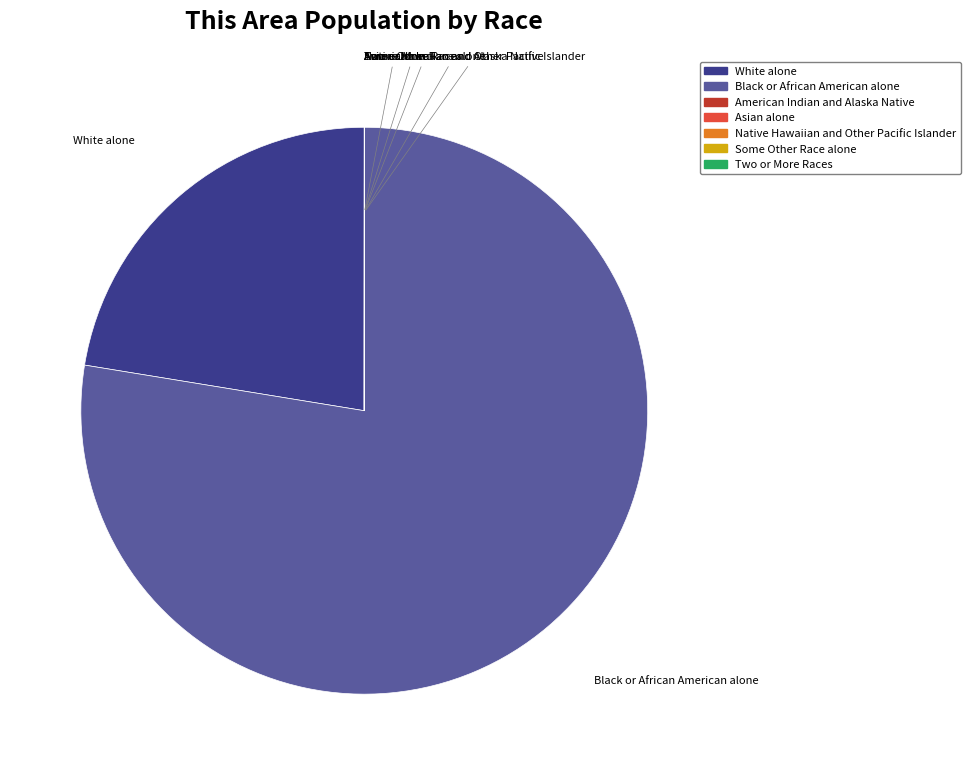

Is it true that Black or African American alone is 78% of the pie?

True